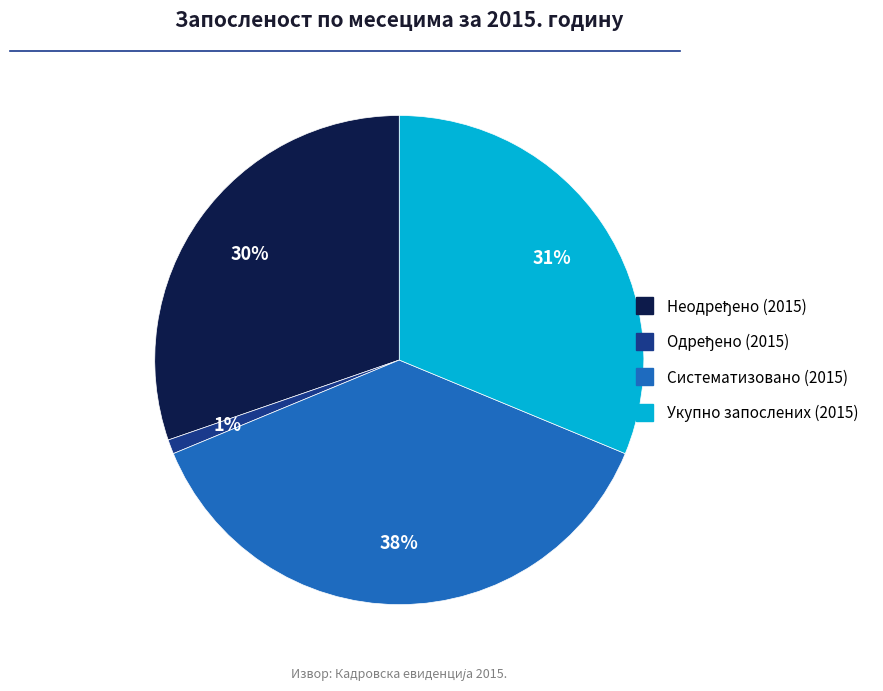

Count the number of slices in the pie.

4